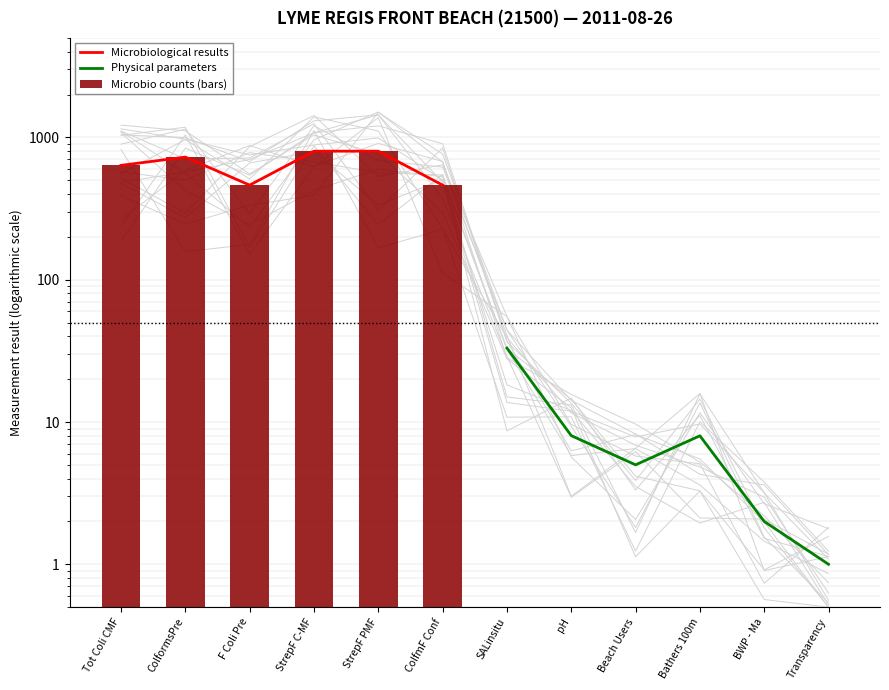

Reading right to left, transcribe all the data shown in this chart.

Microbiological results: 462.0	800.0	800.0	462.0	727.0	636.0
Physical parameters: 1.0	2.0	8.0	5.0	8.0	33.1